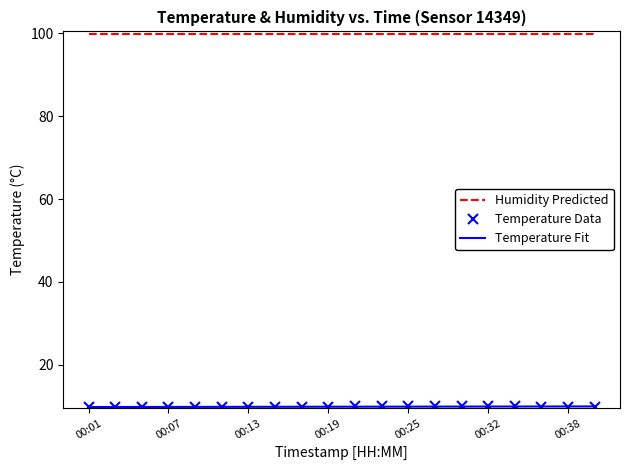

What is the minimum value shown in the chart?

9.7